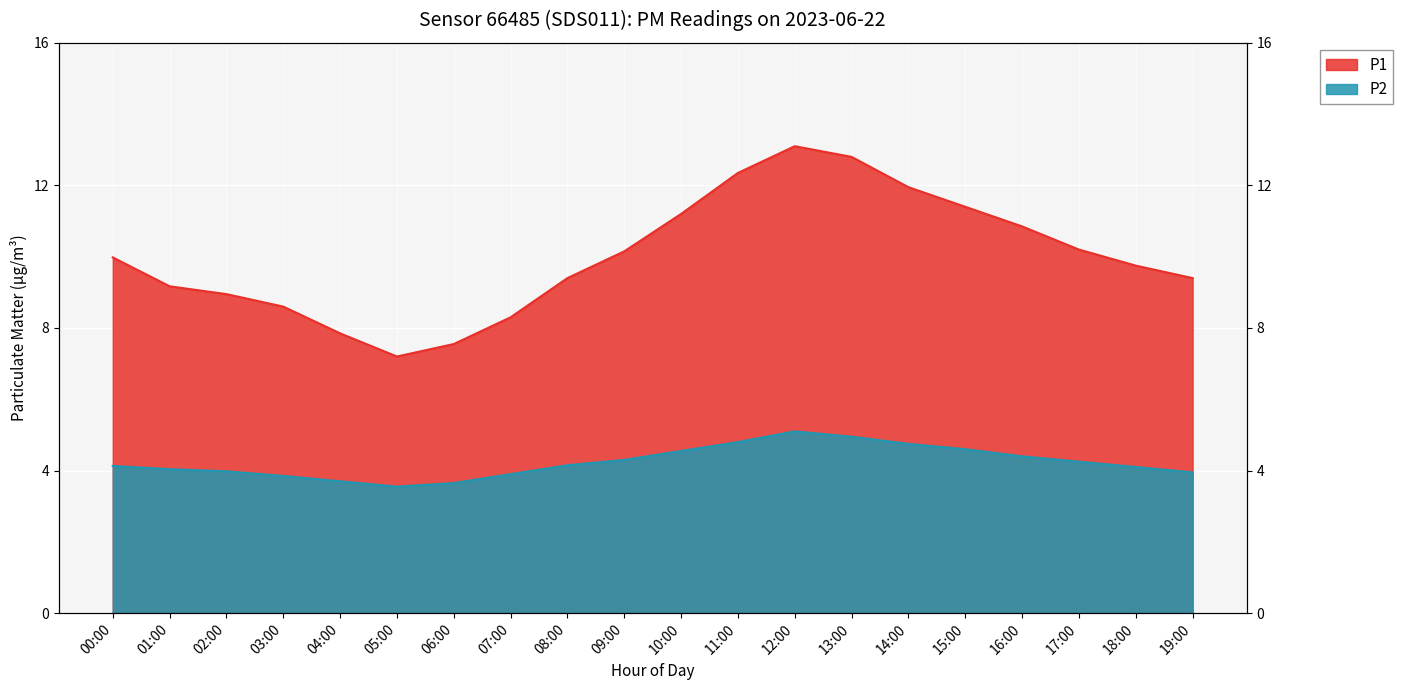

Reading right to left, what are all the values shown in this chart?

P1: 9.4	9.8	10.2	10.8	11.4	11.9	12.8	13.1	12.3	11.2	10.2	9.4	8.3	7.5	7.2	7.8	8.6	8.9	9.2	10.0
P2: 4.0	4.1	4.2	4.4	4.6	4.8	5.0	5.1	4.8	4.5	4.3	4.2	3.9	3.6	3.5	3.7	3.9	4.0	4.0	4.1